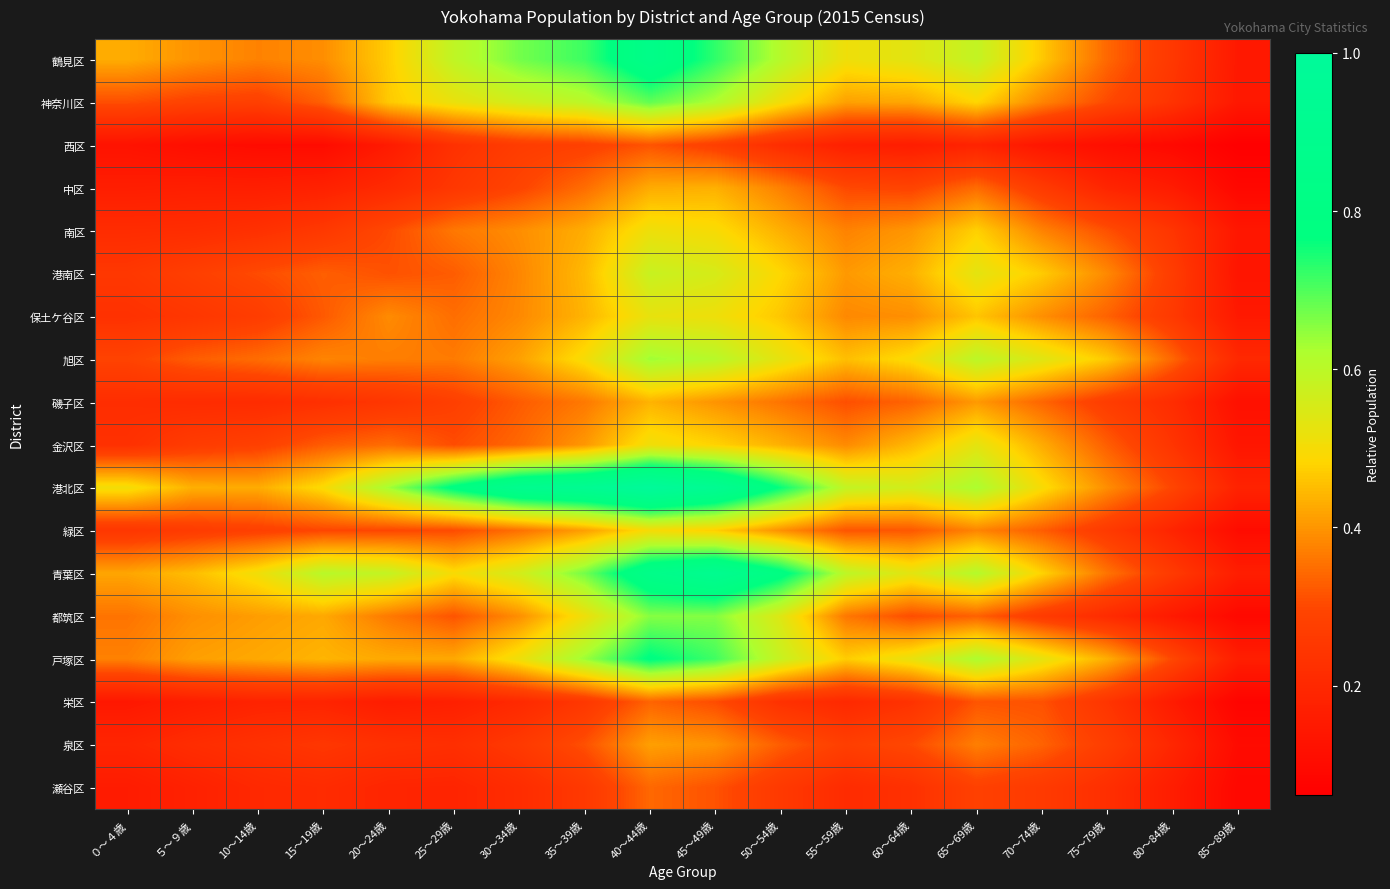

What is the maximum value shown in the chart?

1.0